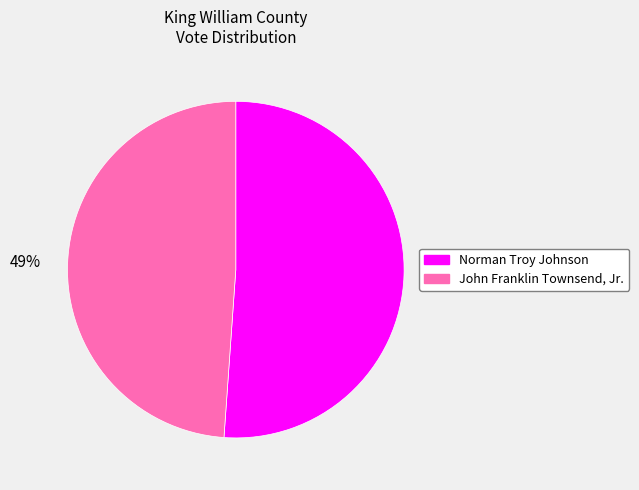

Is there any slice that represents more than half of the pie?

Yes